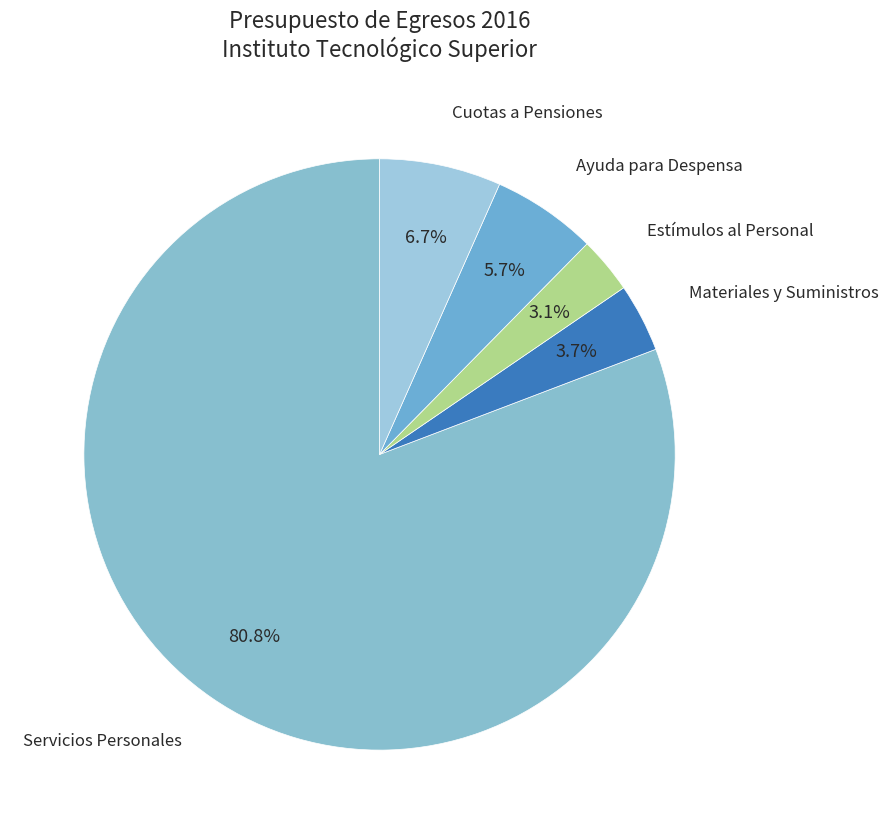

What is the ratio of the value at Cuotas a Pensiones to the value at Estímulos al Personal?

2.2